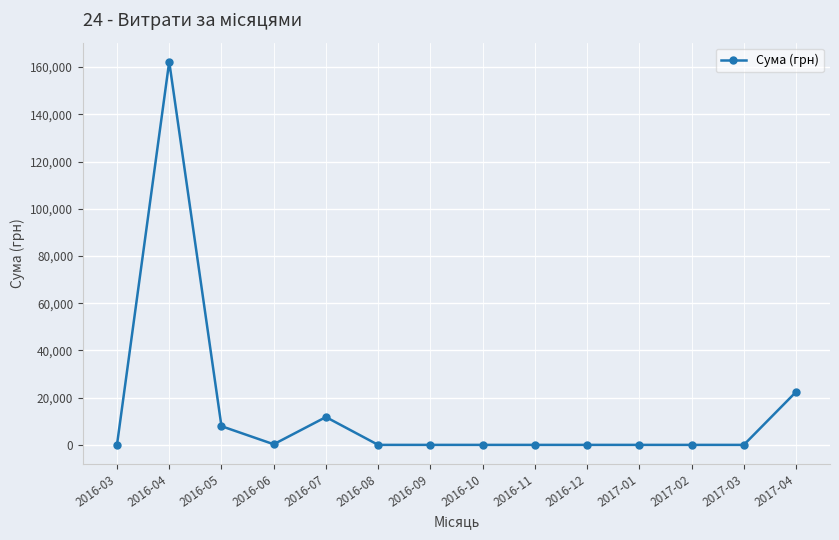

The chart shows a value of 7922.3 at 2016-05. True or false?

True